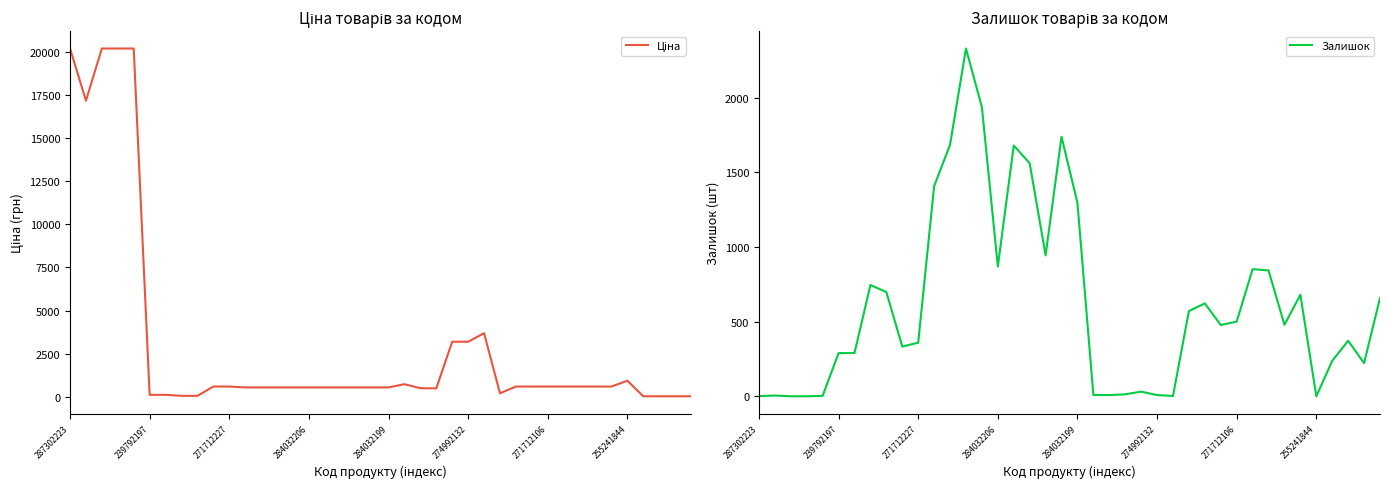

Where is Залишок nearest to the value 1164?

284032199